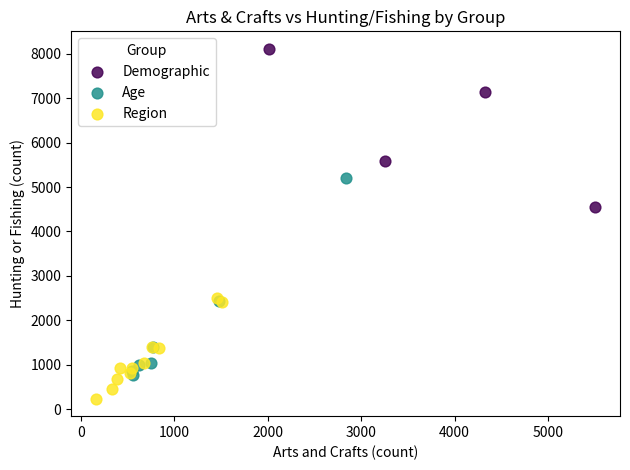

Which series reaches the maximum Y coordinate?

Demographic